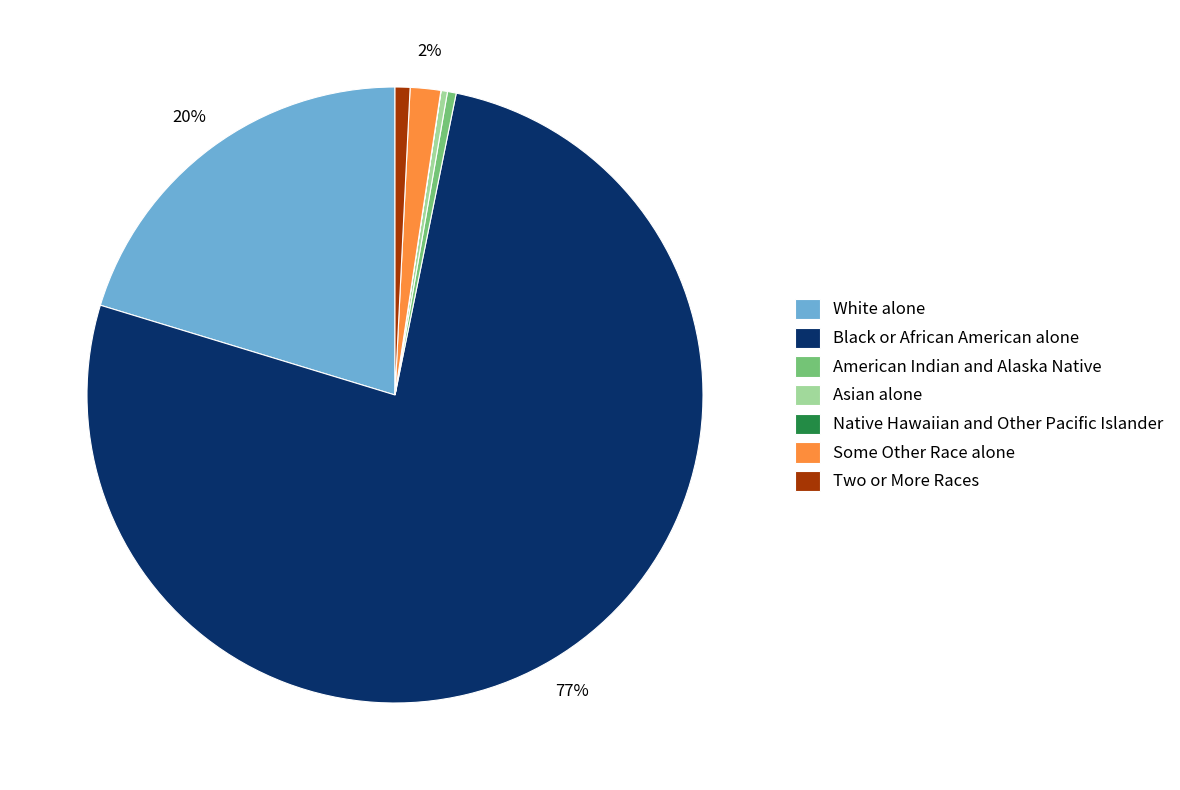

What percentage is the Some Other Race alone slice, to the nearest percent?

2%